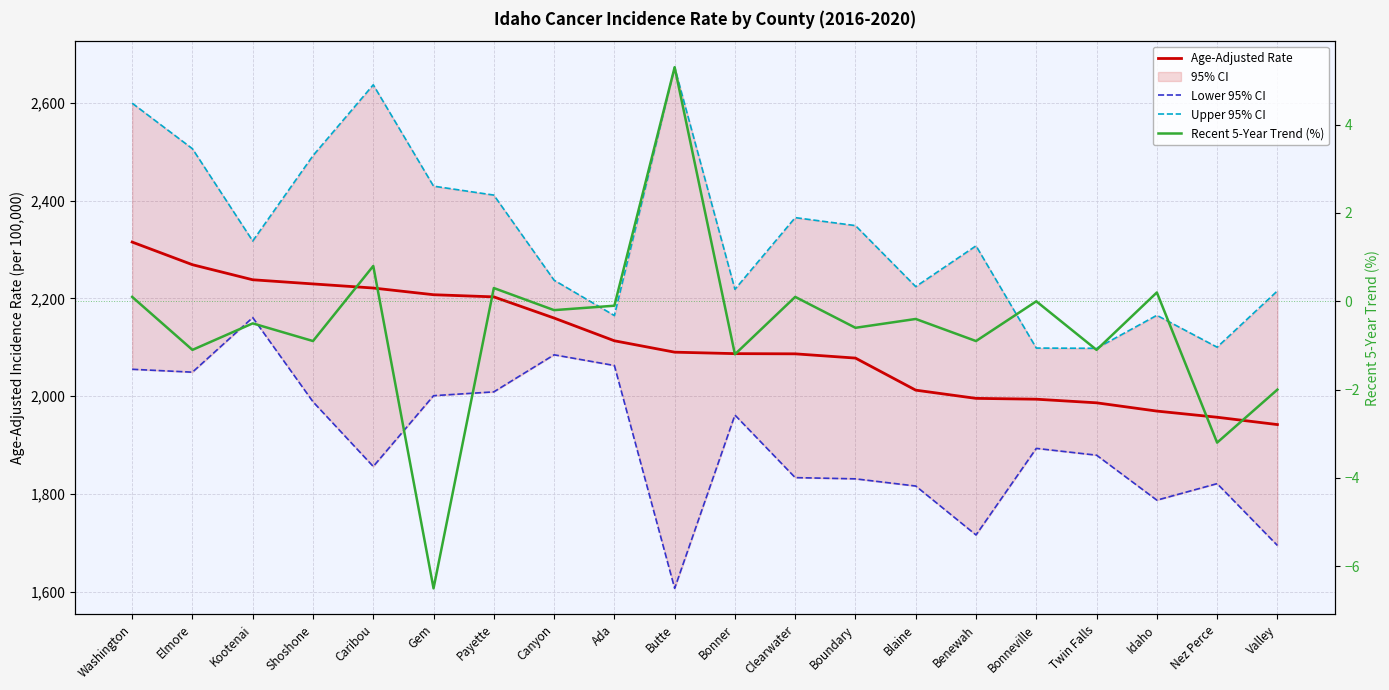

What is the total value across all series at Valley?

5850.6